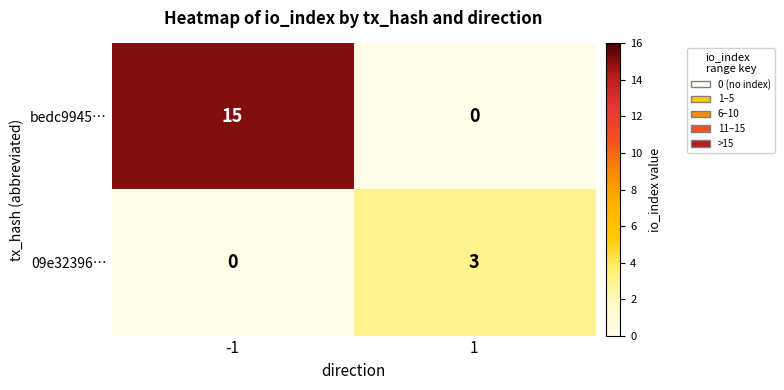

True or false: 09e32396… has a value of 2 at 1.

False